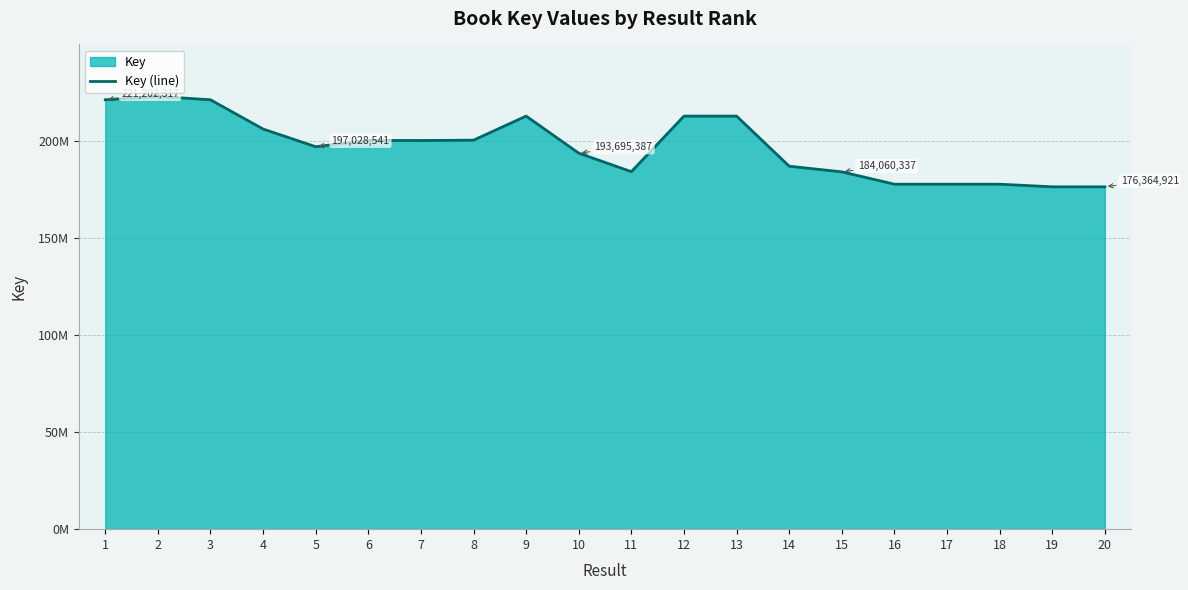

Rank the categories by value from lowest to highest.

19, 20, 18, 16, 17, 15, 11, 14, 10, 5, 7, 6, 8, 4, 12, 13, 9, 3, 1, 2